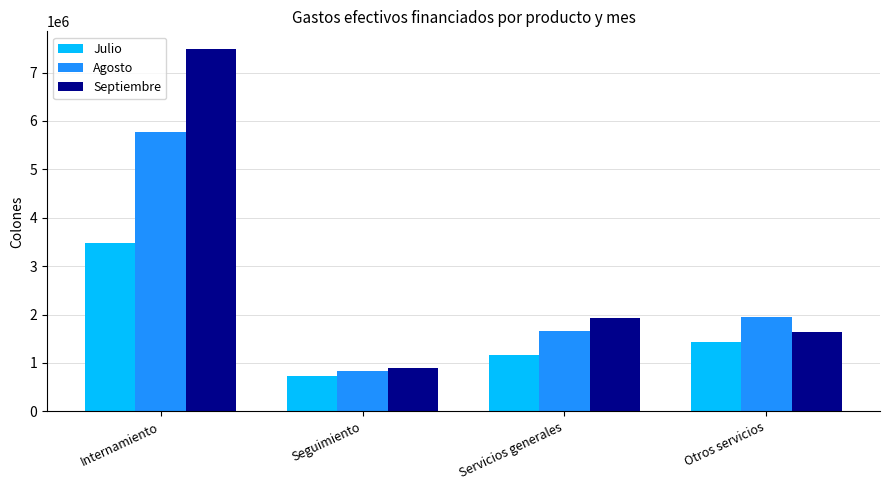

What is the approximate value of Septiembre at Otros servicios?

1636200.0